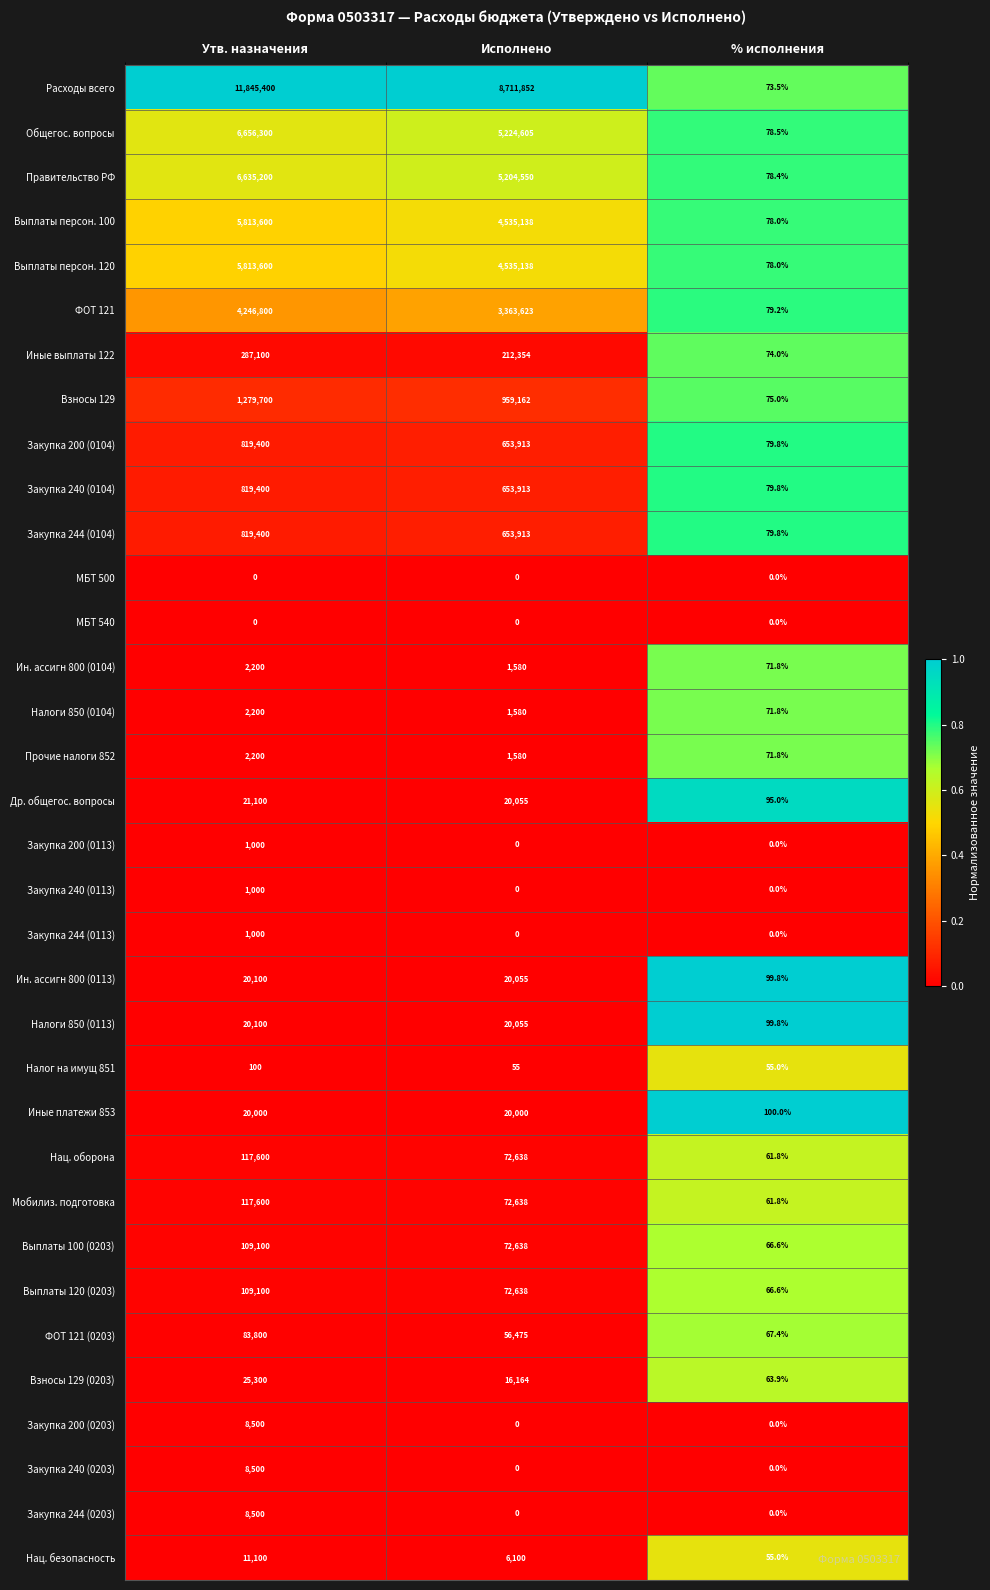

At which label does Правительство РФ first exceed 5204550?

Утв. назначения